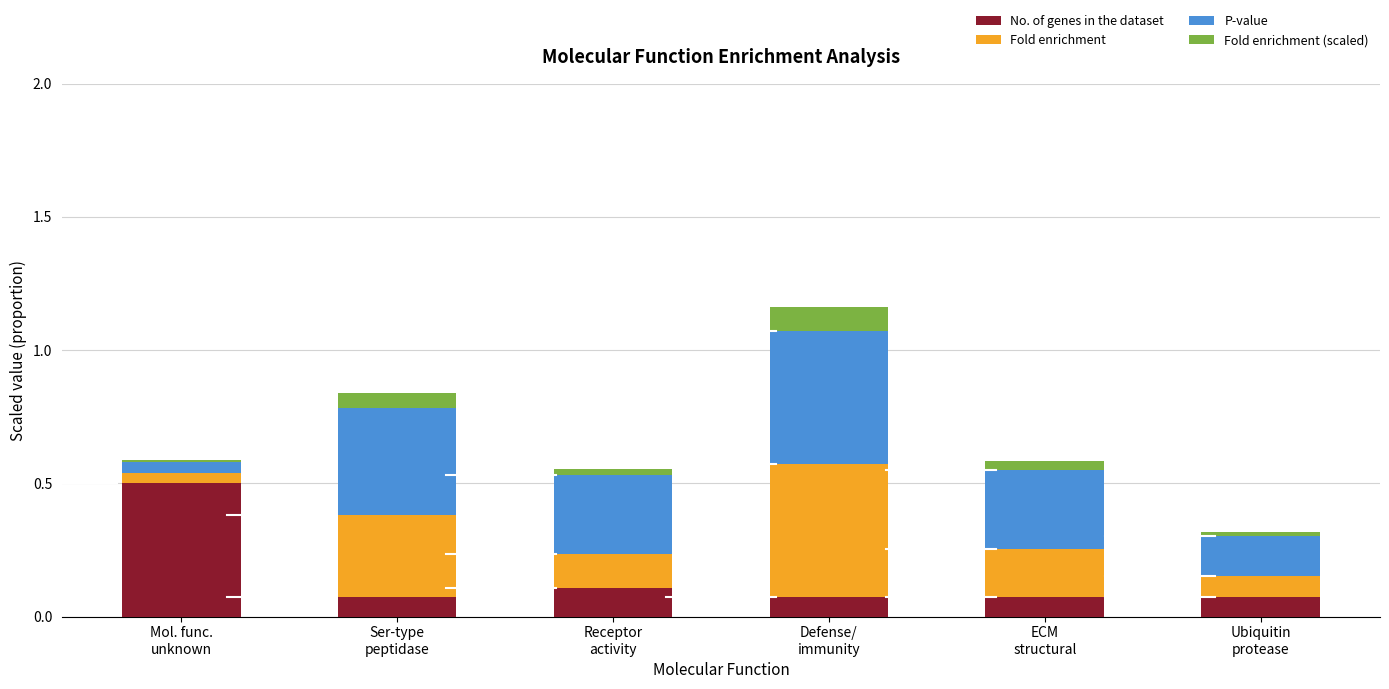

The No. of genes in the dataset series shows 0.1 at ECM
structural. True or false?

True